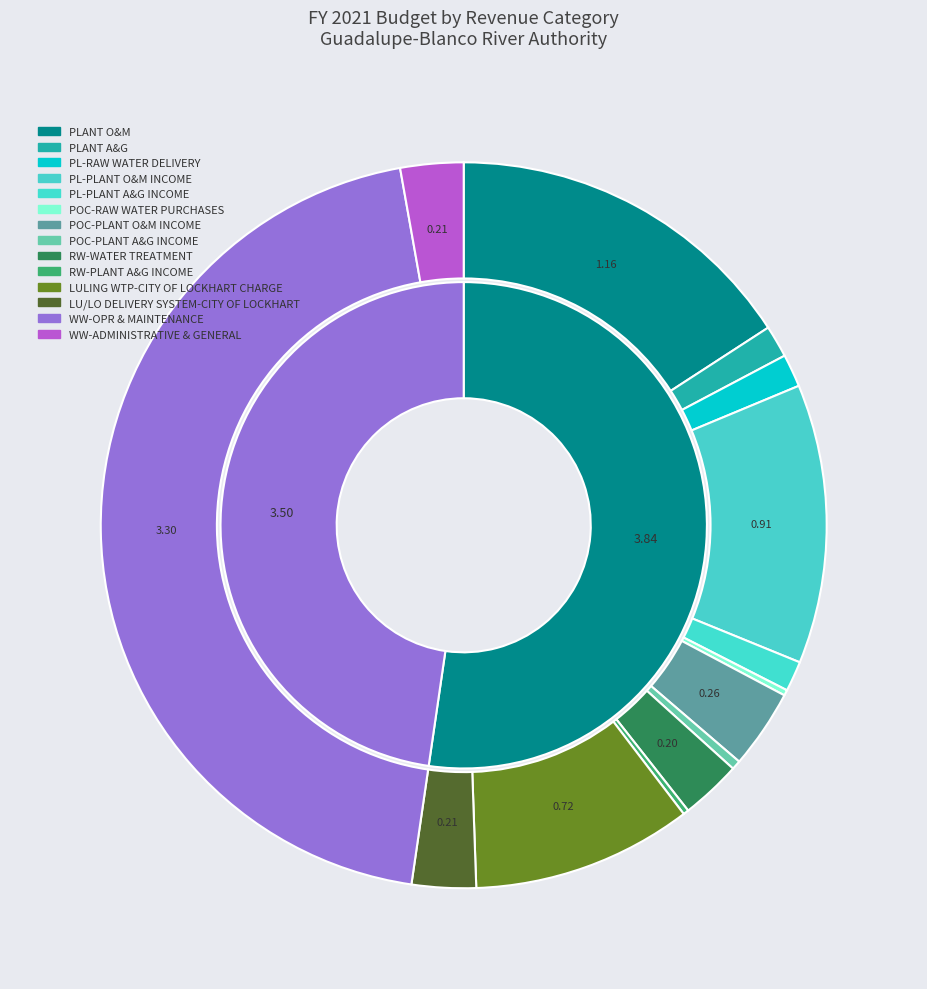

To the nearest percent, what is the combined percentage of PL-RAW WATER DELIVERY and POC-PLANT A&G INCOME?

2%